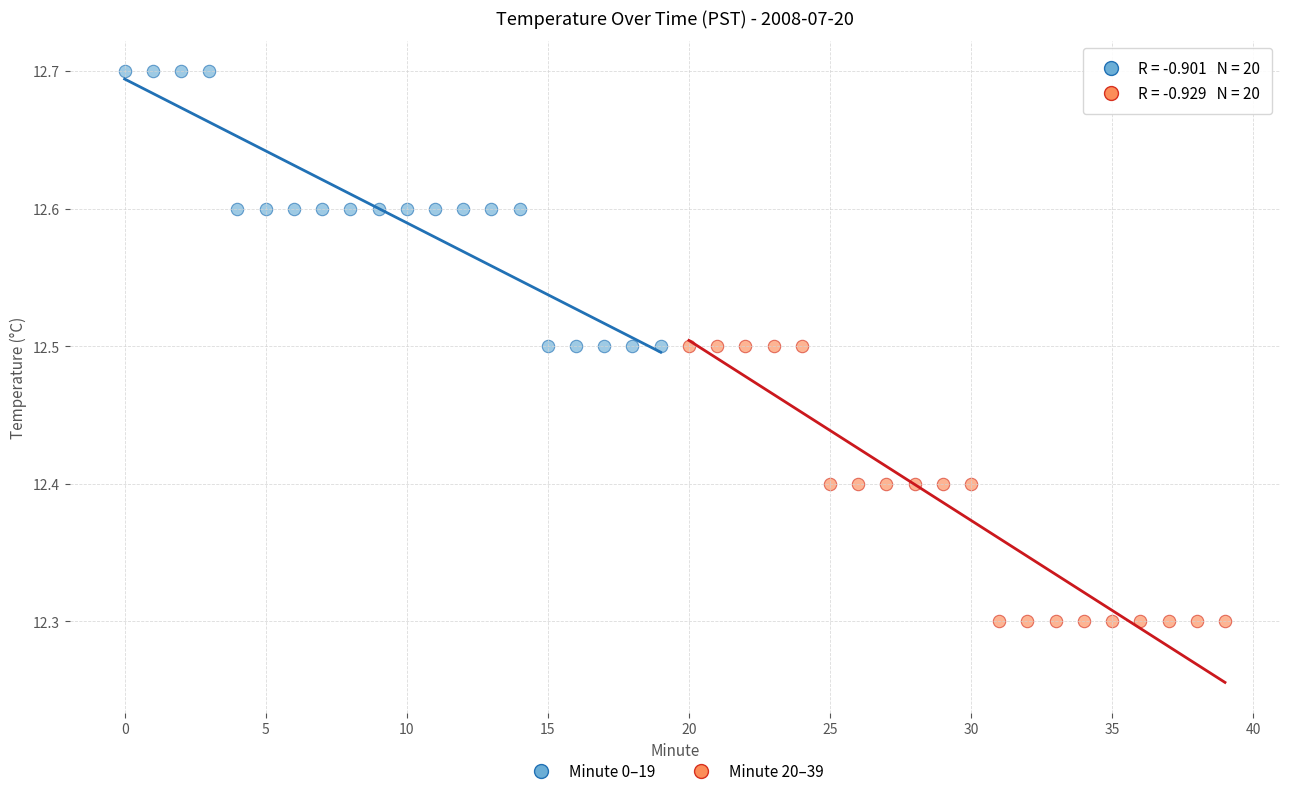

Which series contains the lowest Y value?

Minute 20–39